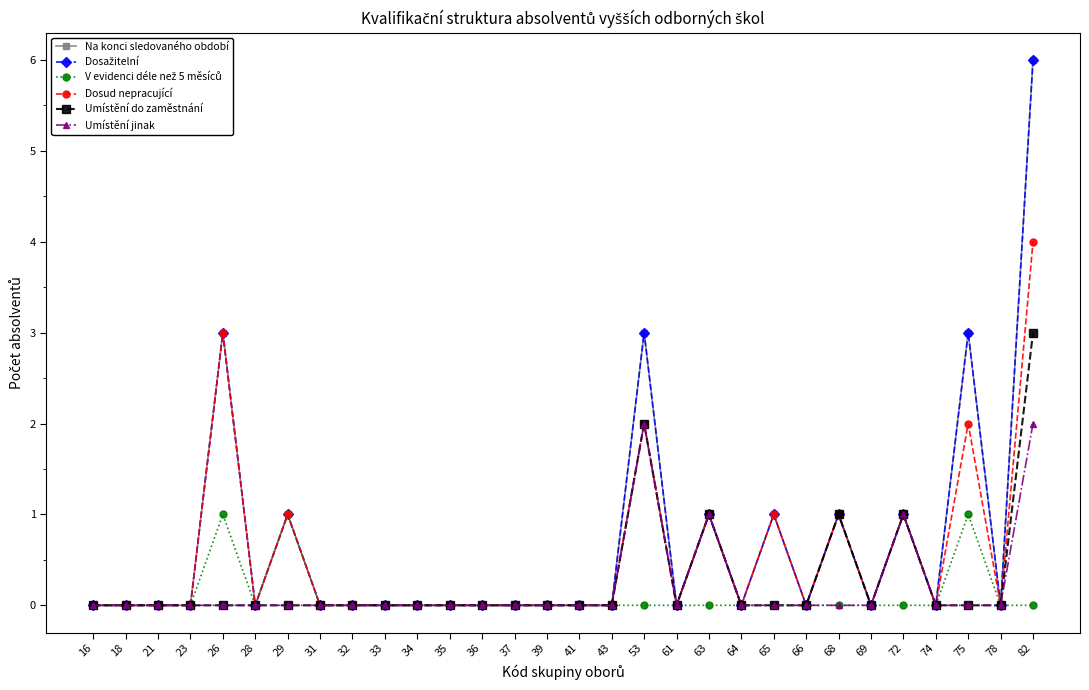

What is the value of the Na konci sledovaného období point at the 20th from the left?

1